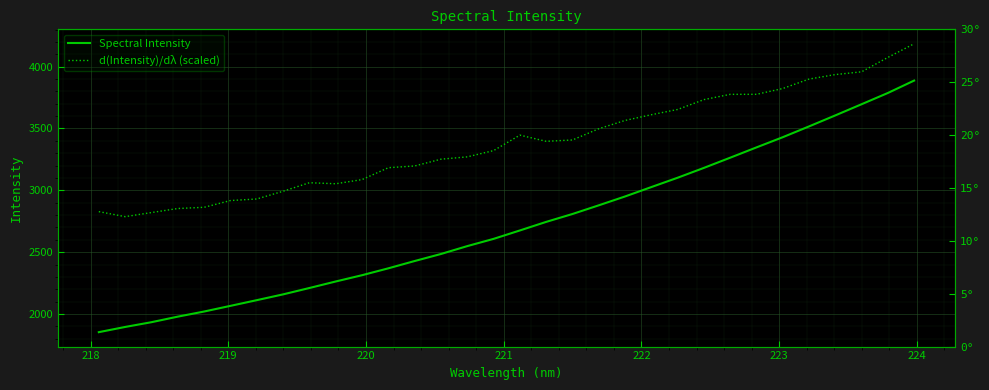

True or false: d(Intensity)/dλ (scaled) has more than 2 interior local peaks.

False